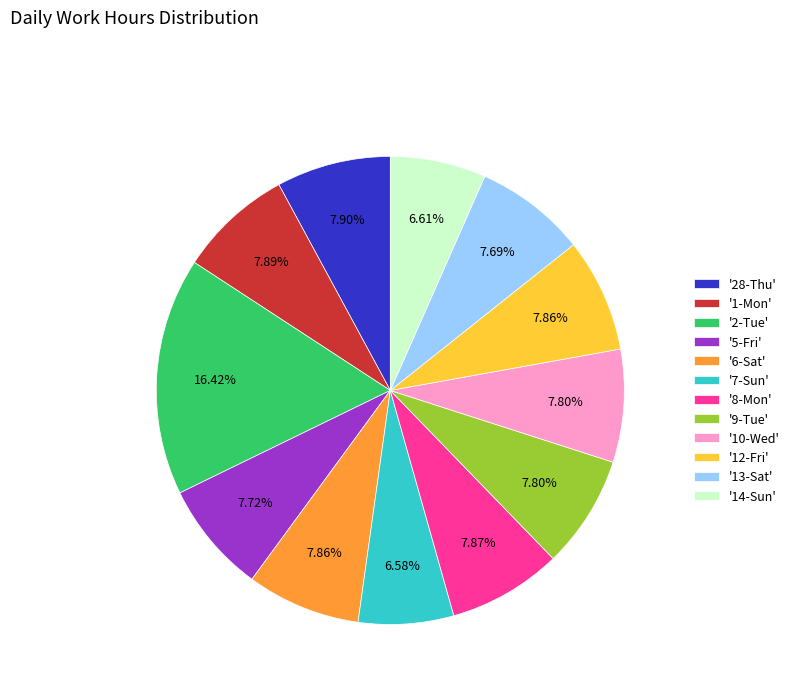

What is the ratio of the value at '14-Sun' to the value at '10-Wed'?

0.8